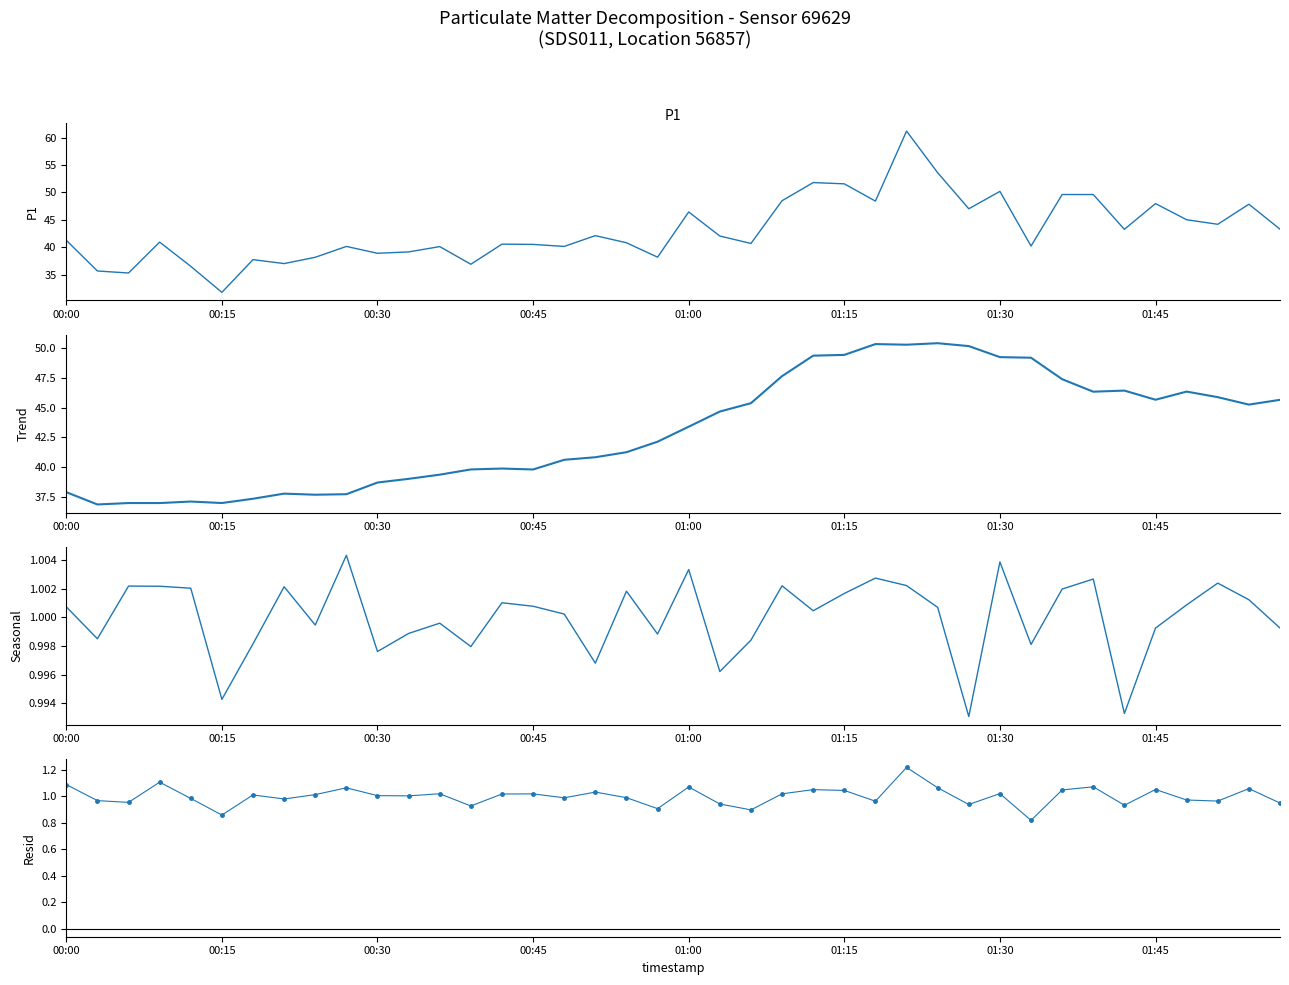

What is the total value across all series at 27?

113.6